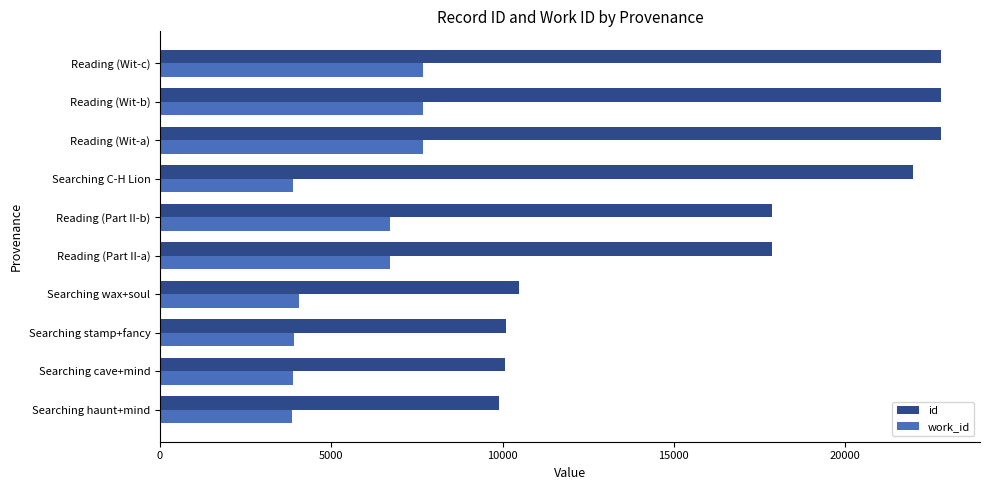

True or false: id has a value of 4427 at Searching haunt+mind.

False